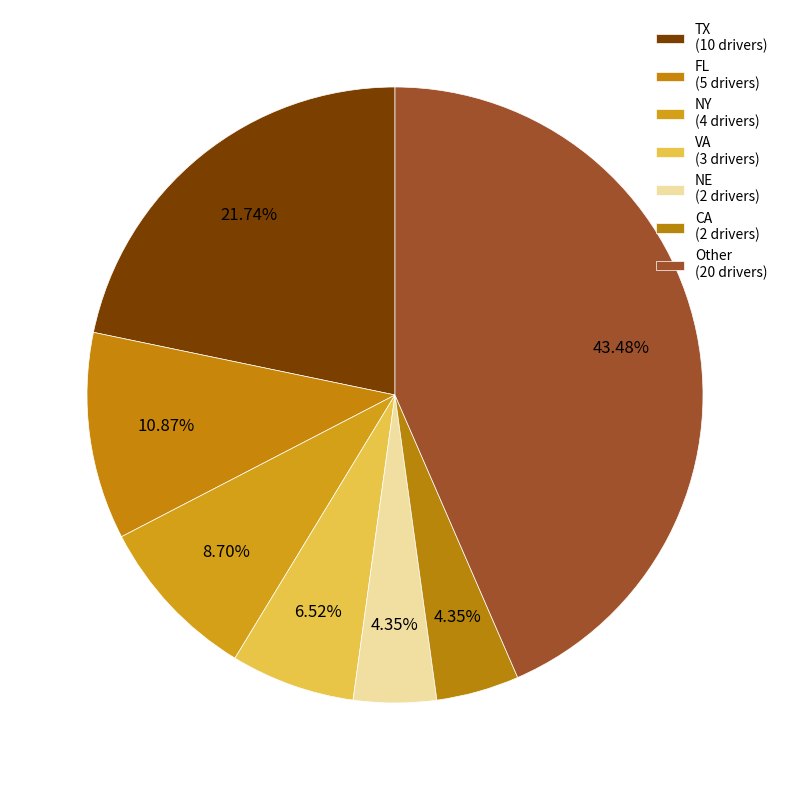

What percentage is the VA slice, to the nearest percent?

7%